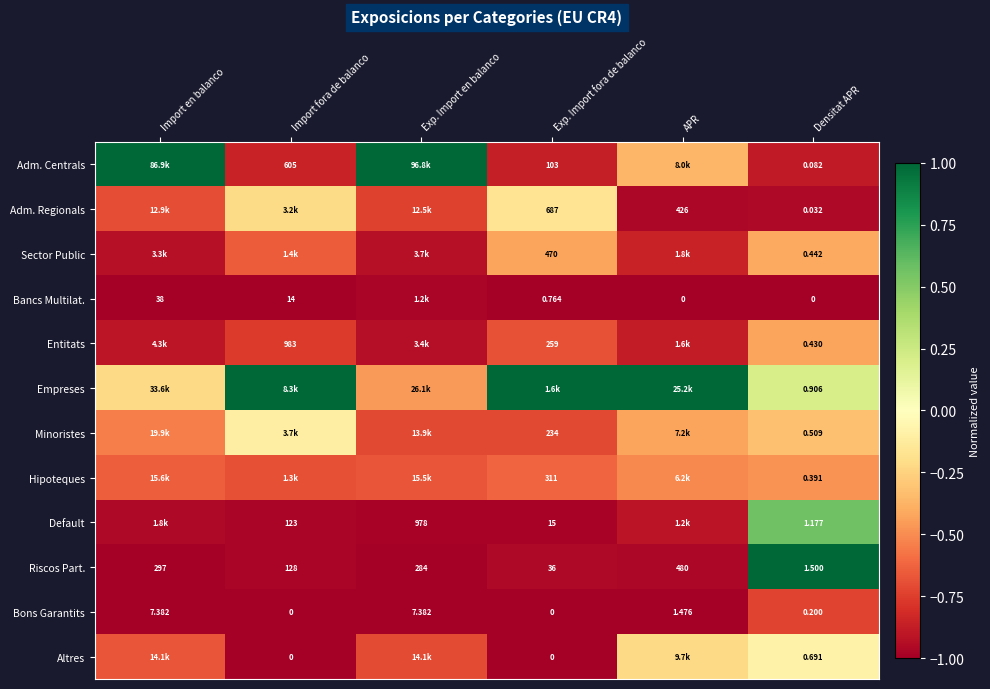

Which category has the lowest value in the Riscos Part. series?

Densitat APR